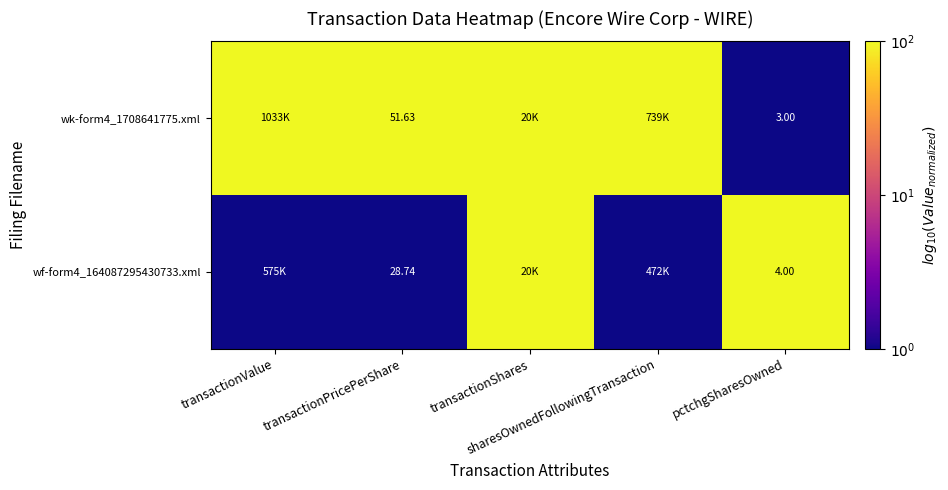

Between sharesOwnedFollowingTransaction and transactionShares, which is larger?

sharesOwnedFollowingTransaction